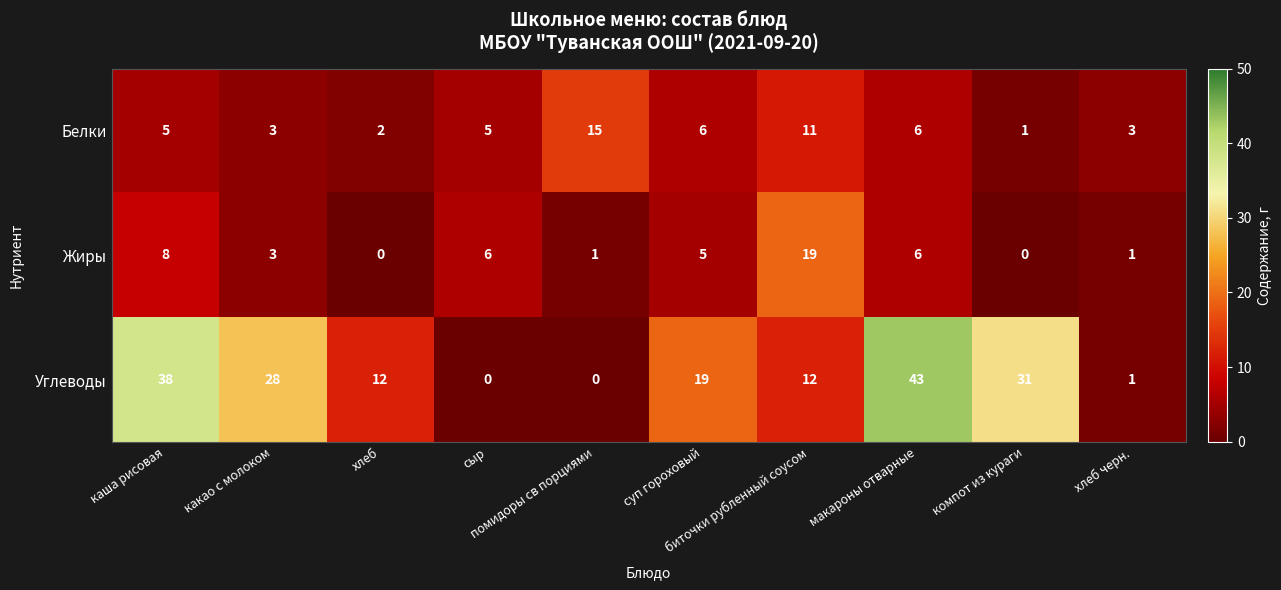

What is the sum of all Белки values?

57